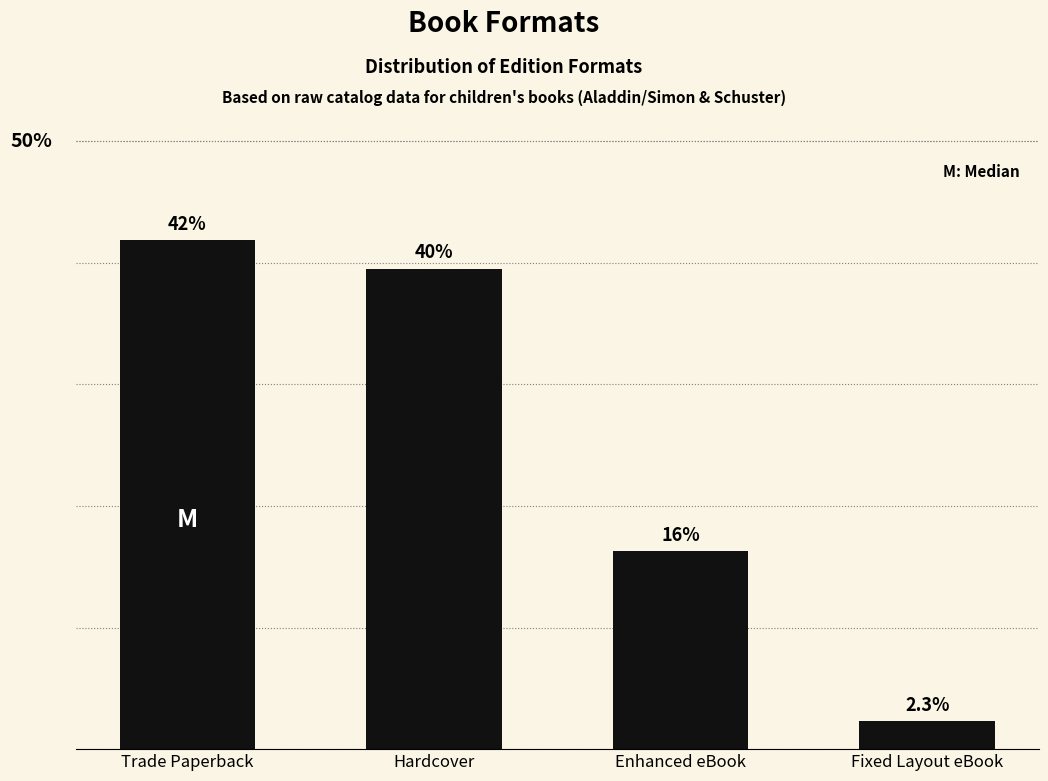

Does the chart contain any negative values?

No